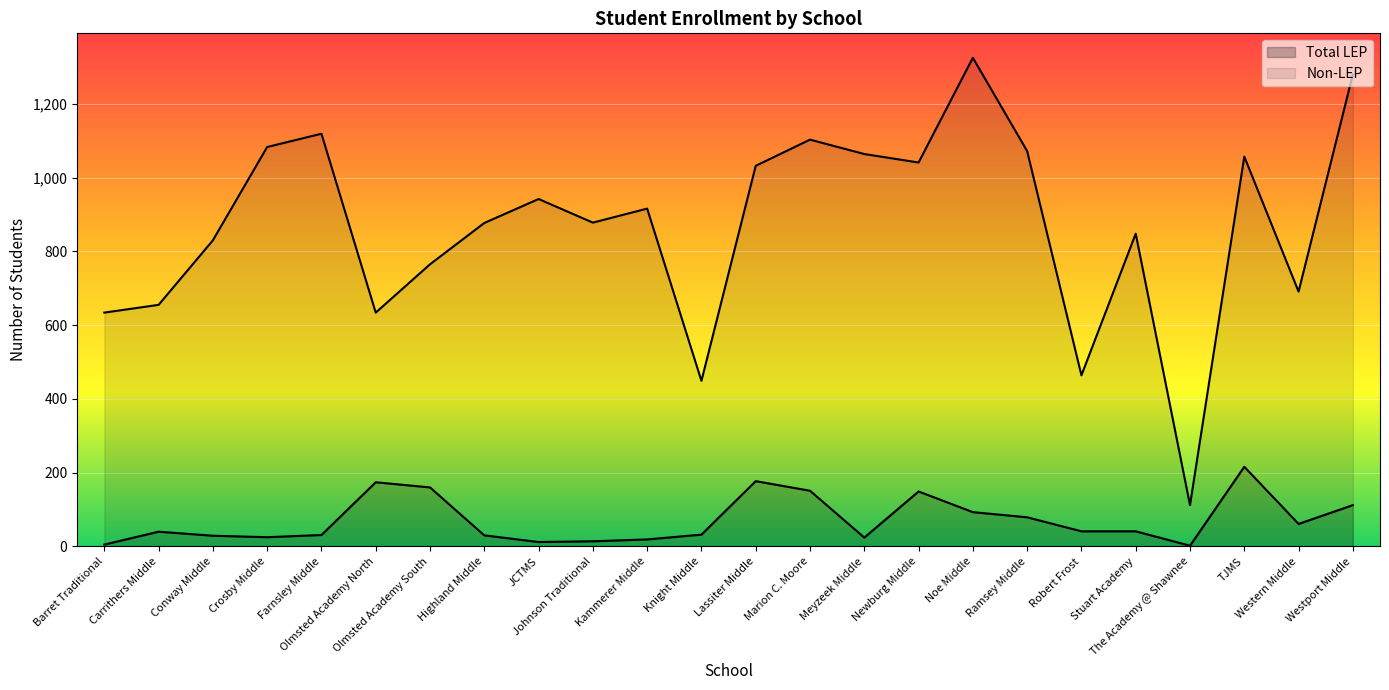

What are all the series names shown in the legend?

Total LEP, Non-LEP